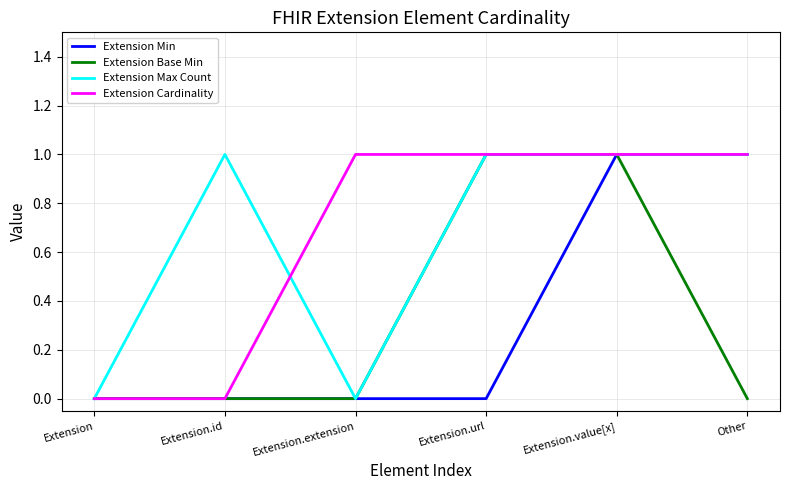

Reading right to left, what are all the values shown in this chart?

Extension Min: 1	1	0	0	0	0
Extension Base Min: 0	1	1	0	0	0
Extension Max Count: 1	1	1	0	1	0
Extension Cardinality: 1	1	1	1	0	0